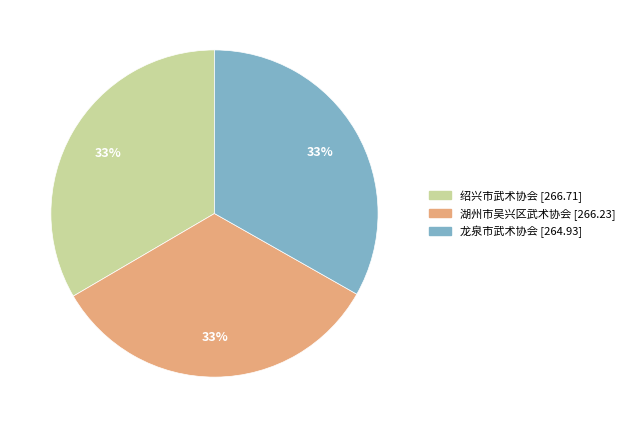

Does 绍兴市武术协会 [266.71] account for over 50% of the chart?

No